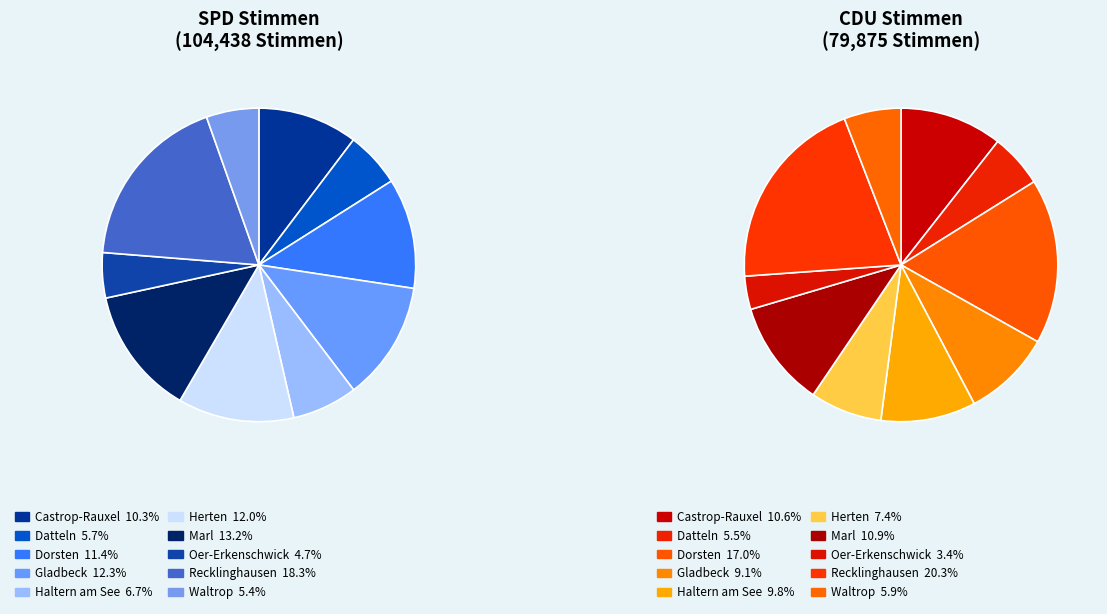

Is it true that 7 is 3% of the pie?

True